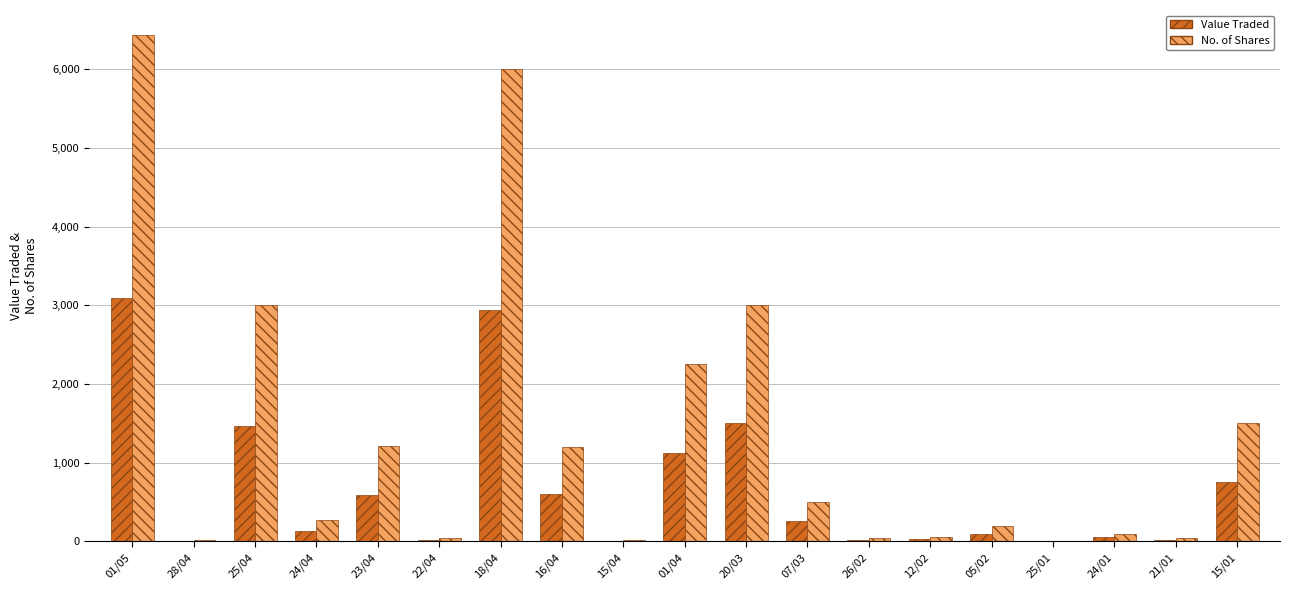

Which category has the highest value across all series?

01/05